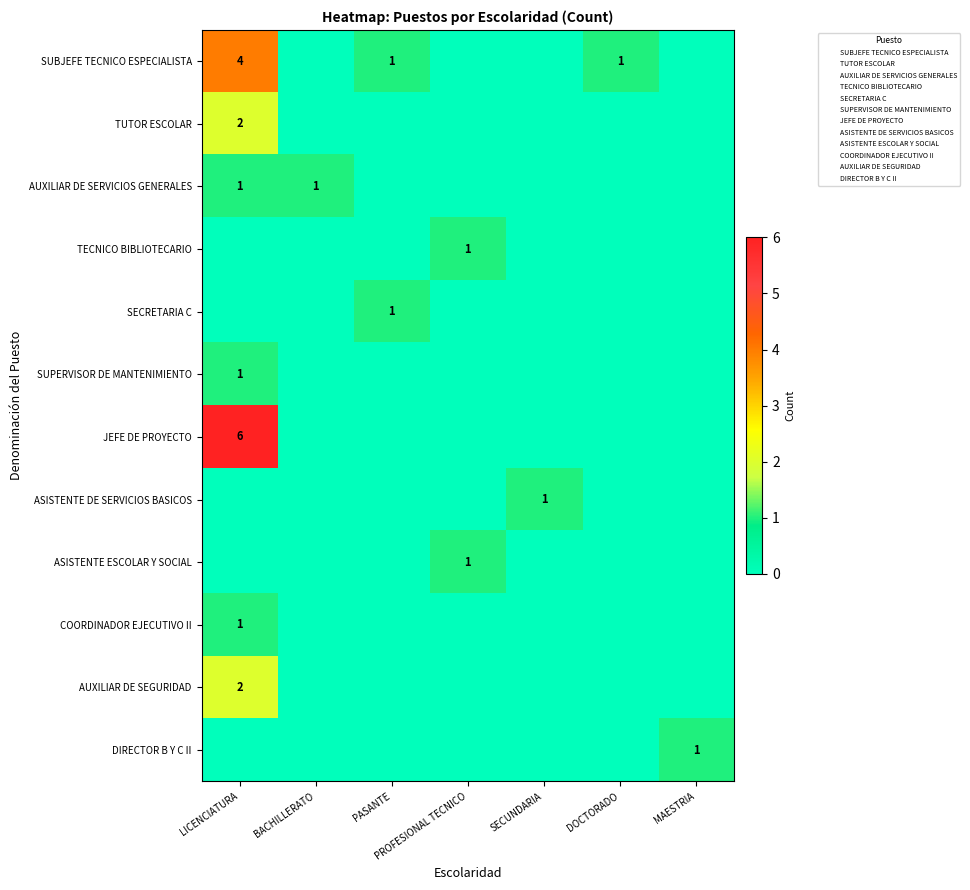

Which series has the largest range (max minus min)?

JEFE DE PROYECTO